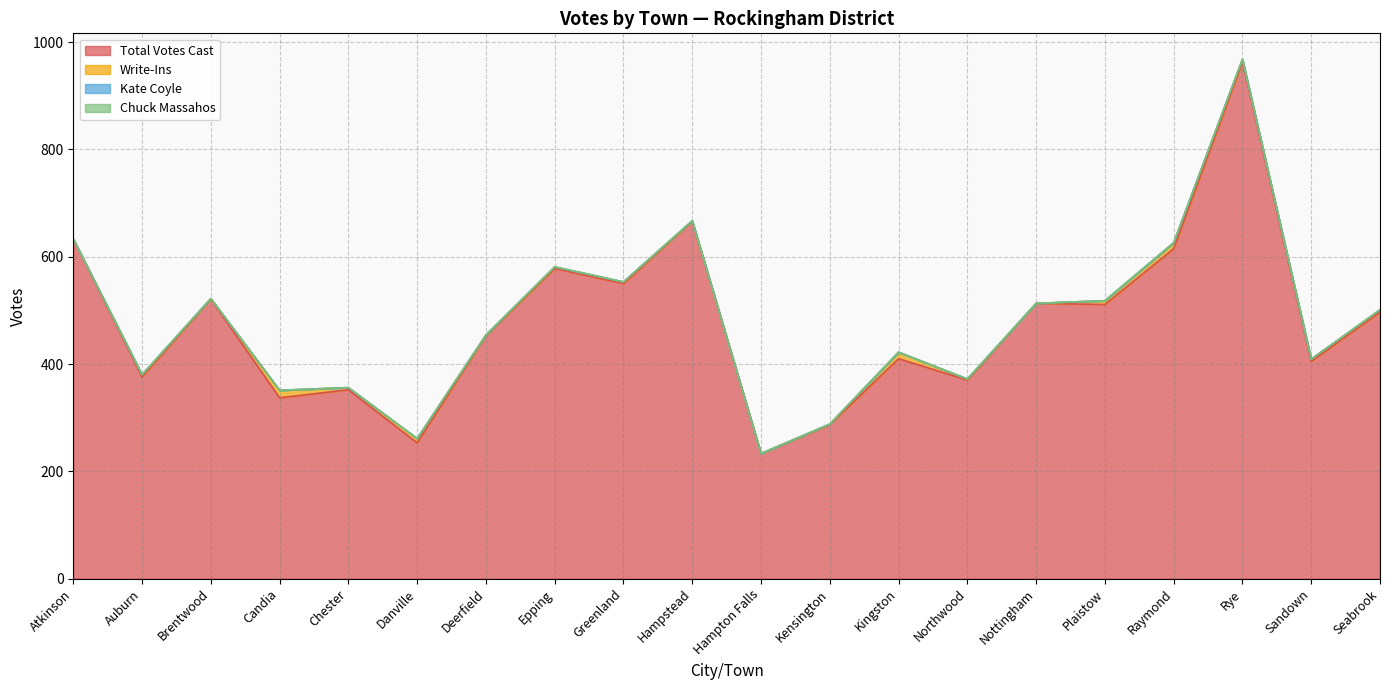

True or false: Total Votes Cast and Write-Ins cross at least once.

False